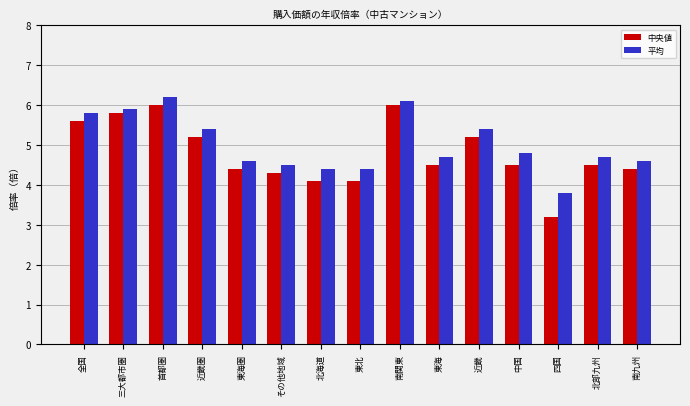

Read the 中央値 value at 三大都市圏.

5.8